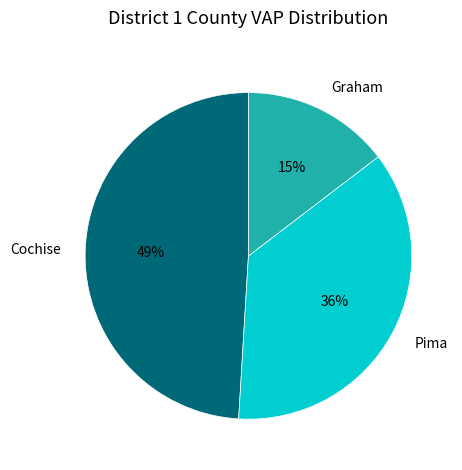

Which category has the biggest portion of the pie?

Cochise